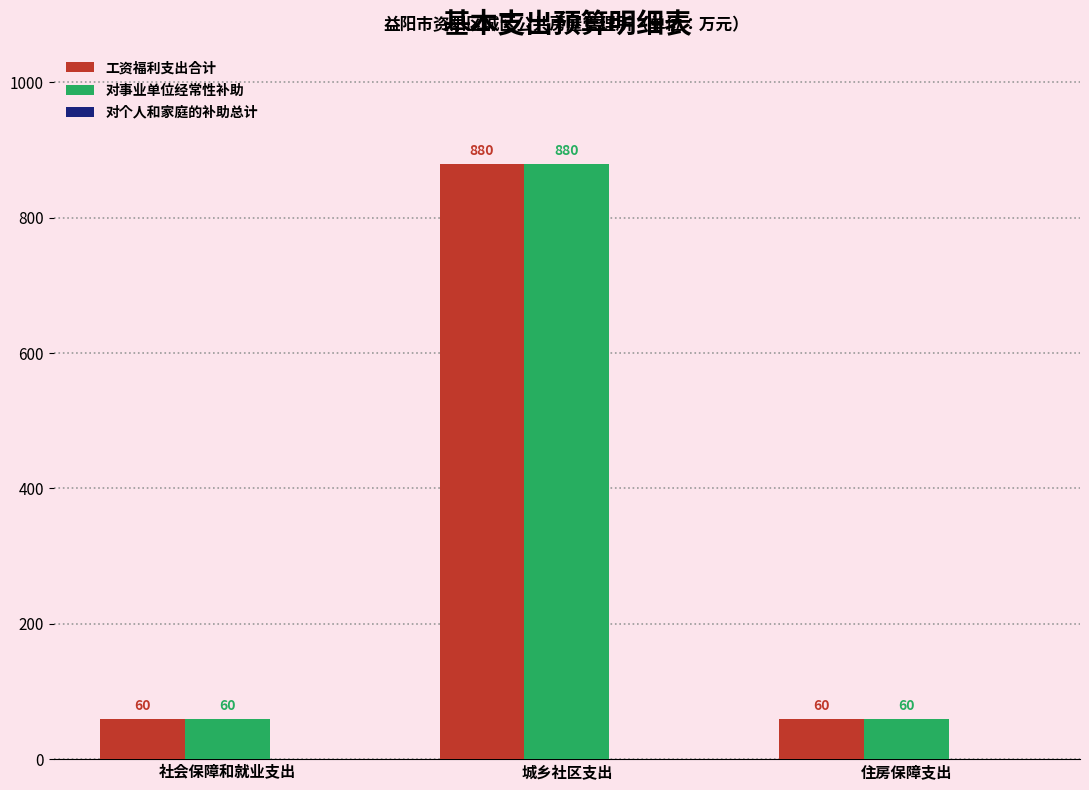

What is the sum of all 对事业单位经常性补助 values?

1000